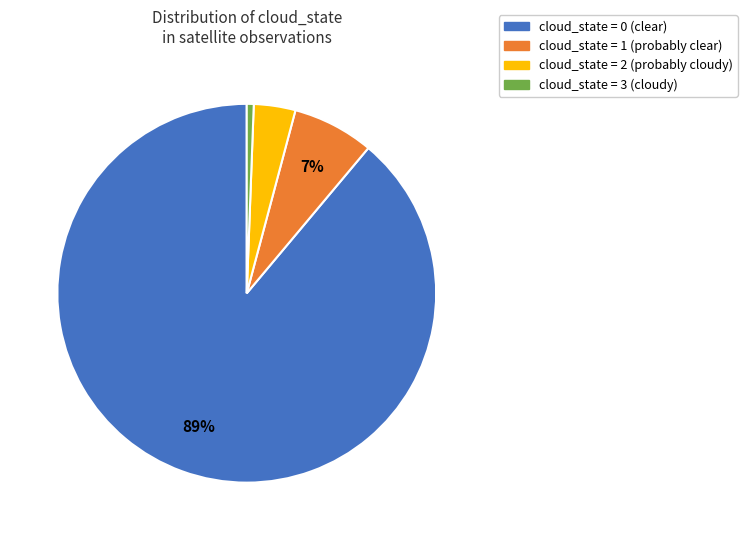

Is cloud_state = 2 the majority of the pie?

No